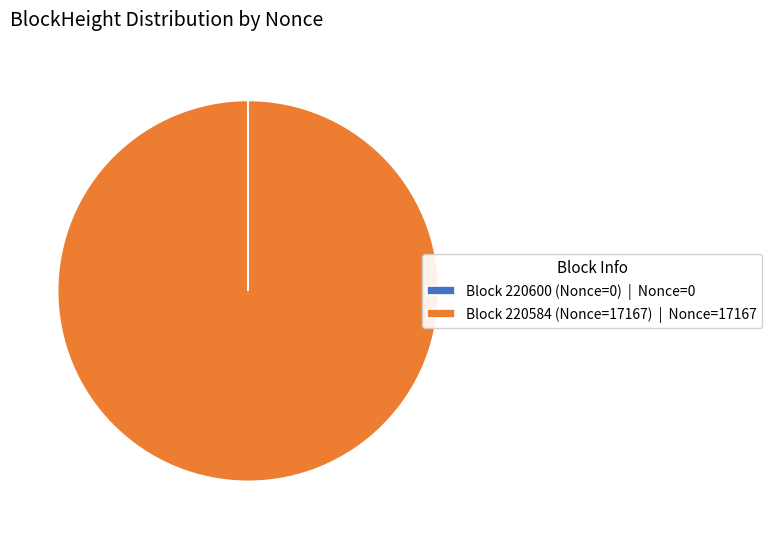

Is there any slice that represents more than half of the pie?

Yes